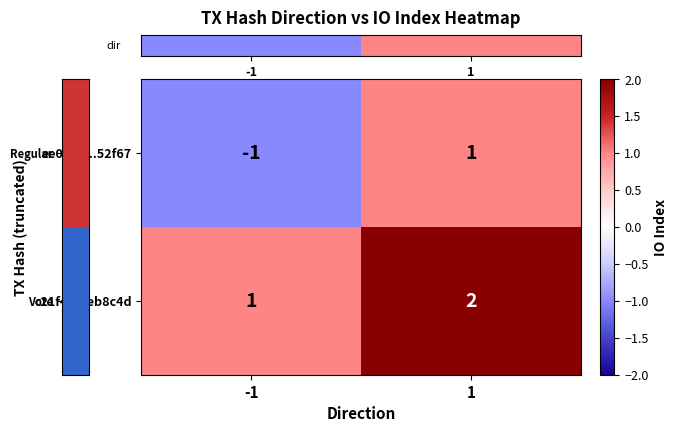

Rank the categories by c21f47...eb8c4d value from lowest to highest.

-1, 1